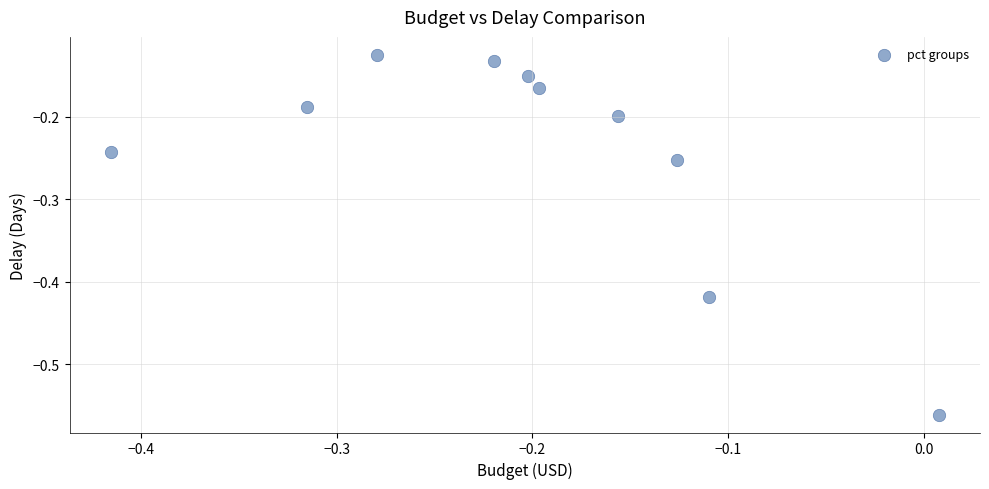

What is the range of Y values (max minus min)?

0.4